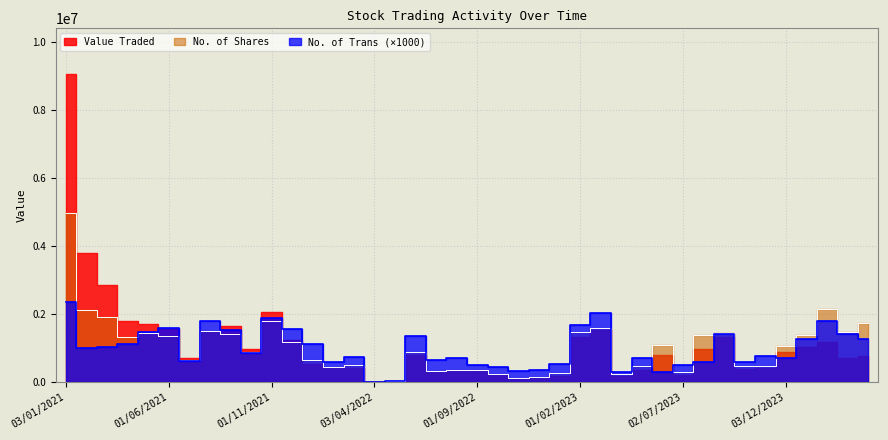

The value of No. of Trans at 01/02/2022 is 602. True or false?

True